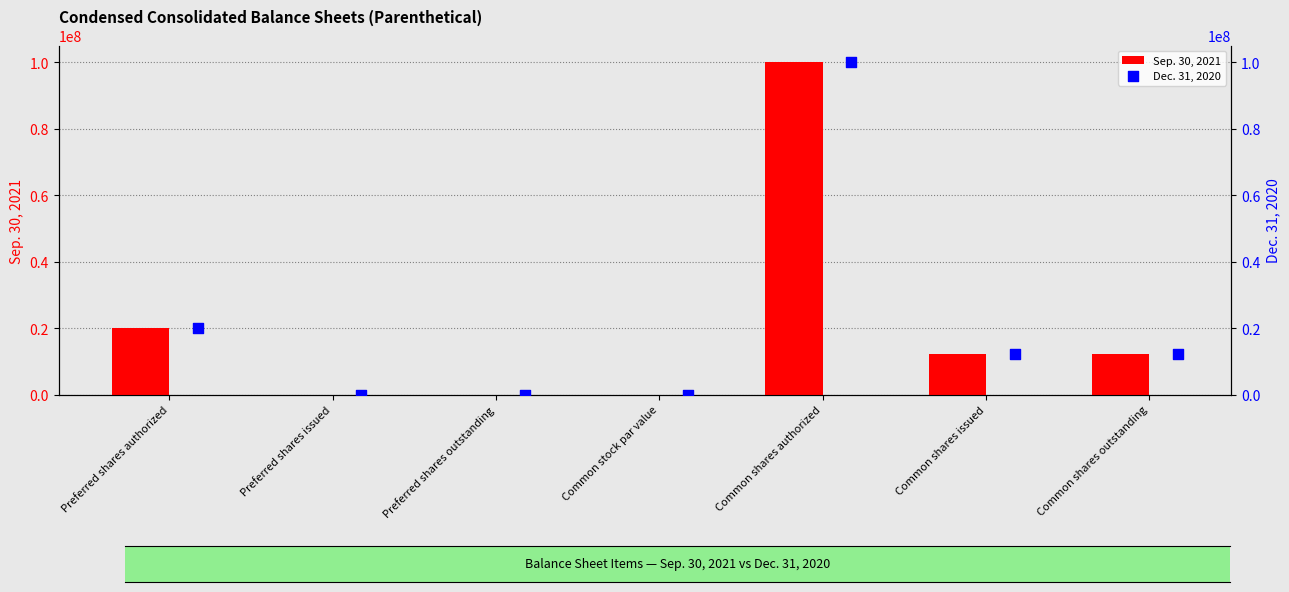

What is the sum of the Sep. 30, 2021 values at Preferred shares issued and Common shares outstanding?

12273036.0